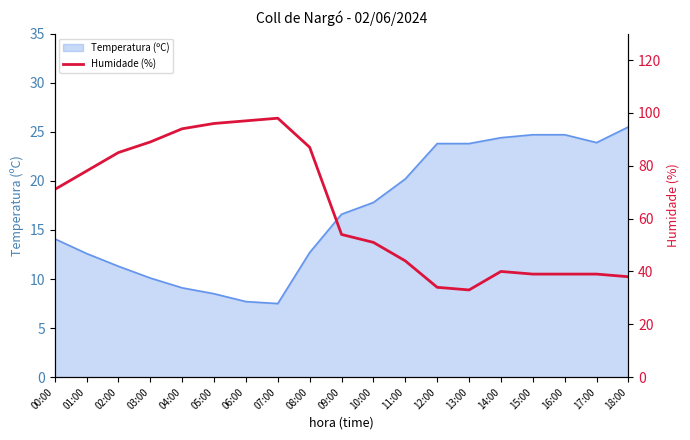

How many lines are shown in the chart?

1